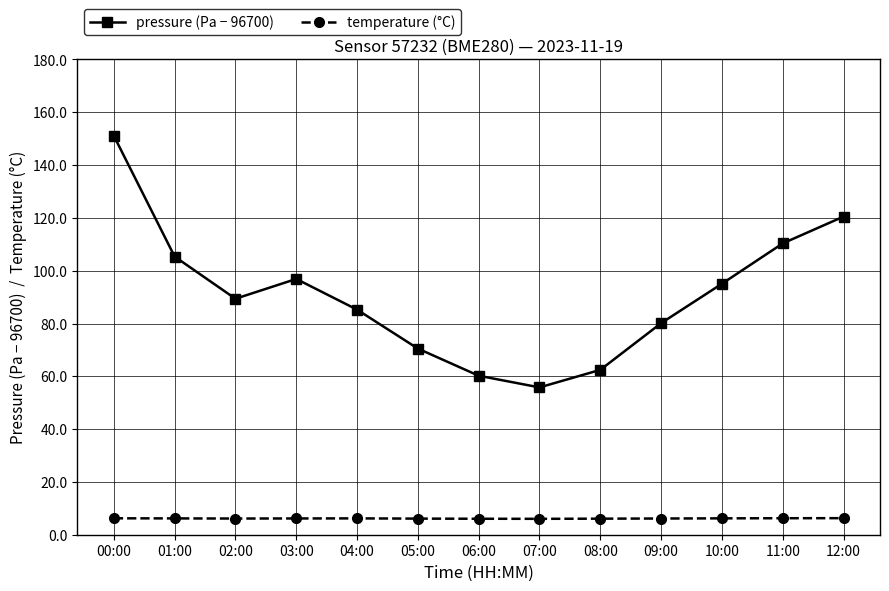

What is the total value across all series at 08:00?

68.5